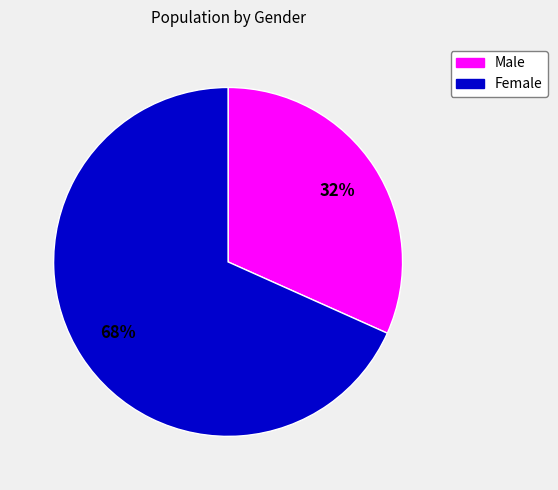

To the nearest percent, what is the combined percentage of Female and Male?

100%